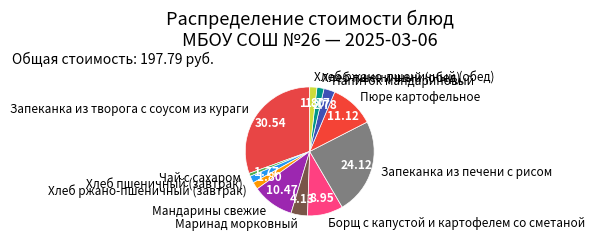

Which slice is the largest?

Запеканка из творога с соусом из кураги